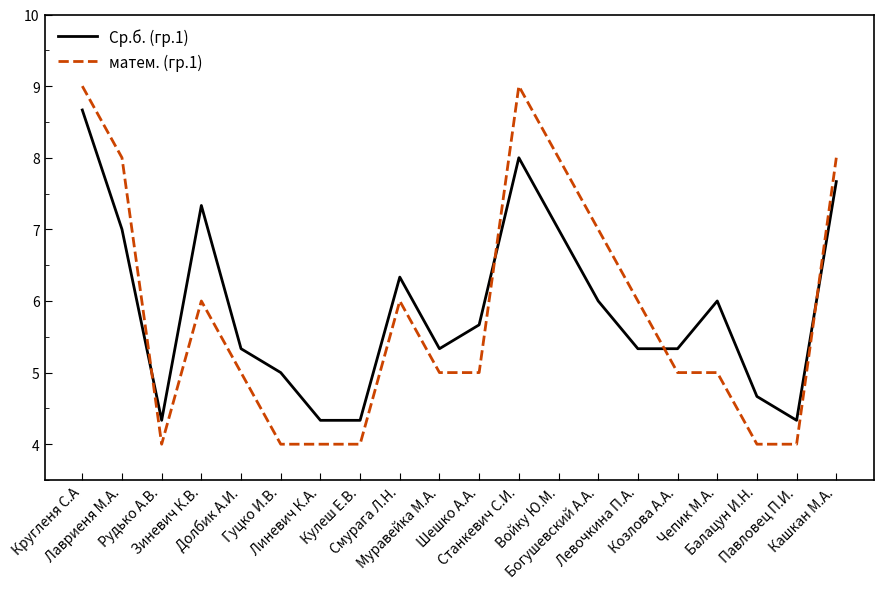

Which series changed the most between Зиневич К.В. and Чепик М.А.?

Ср.б. (гр.1)